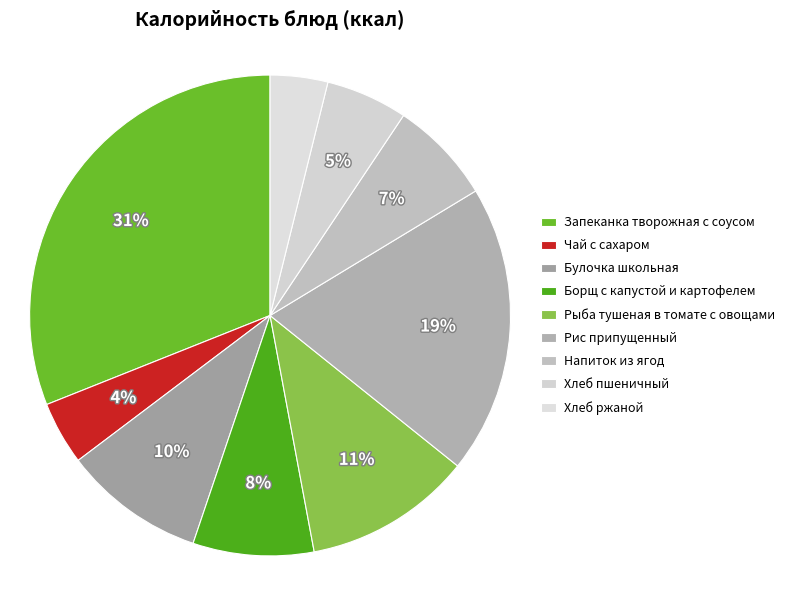

Count the number of slices in the pie.

9